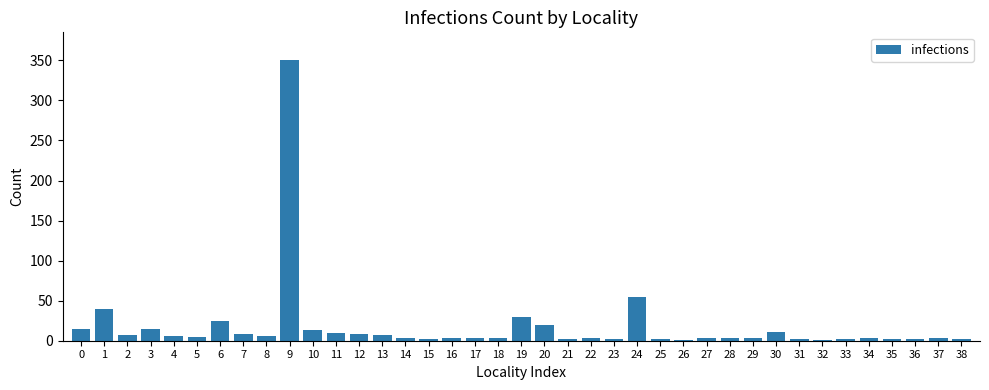

True or false: the data shows 8 at 12.

True